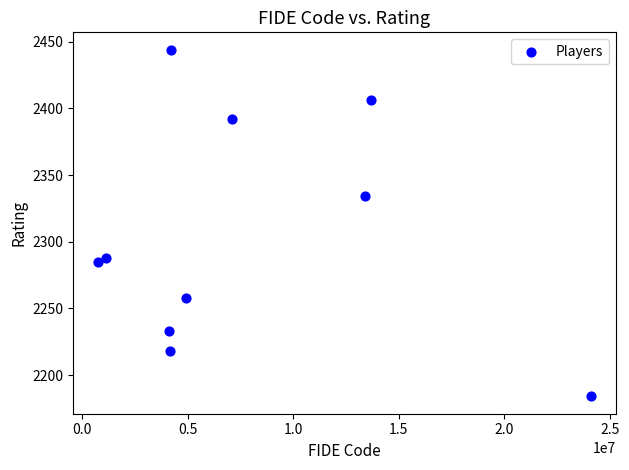

What is the average X value?

7757644